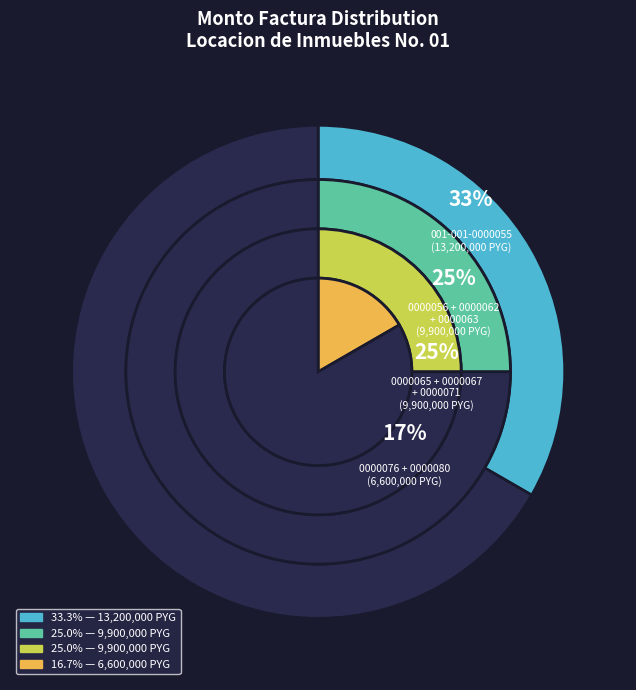

Approximately how many times larger is the value at 001-001-0000071 compared to 001-001-0000062?

1.0